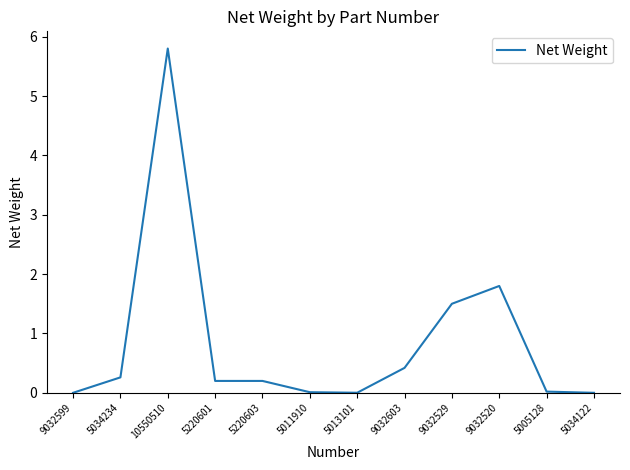

Does the chart display data point markers on the line(s)?

No